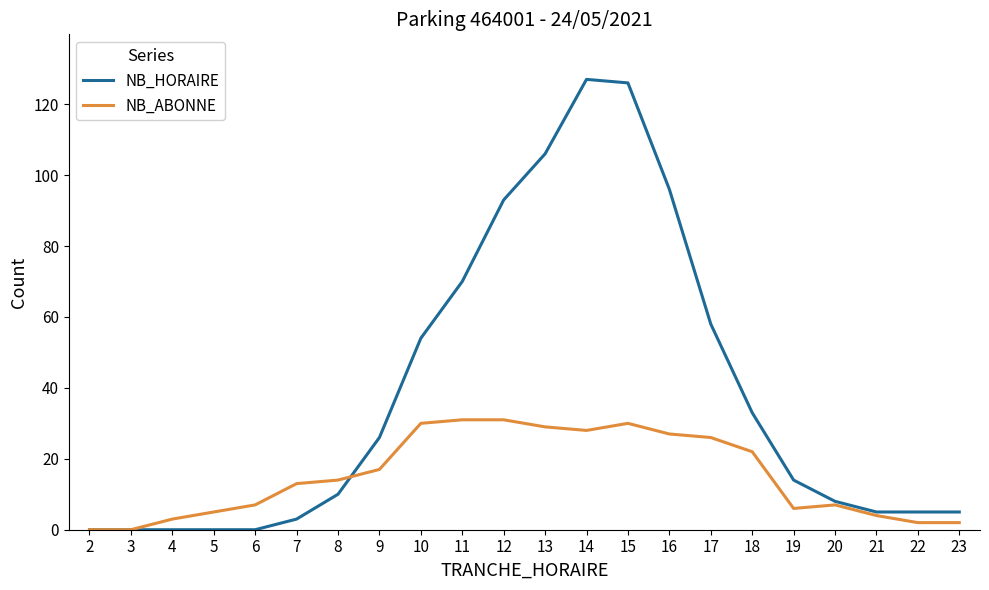

Which series has the largest range (max minus min)?

NB_HORAIRE